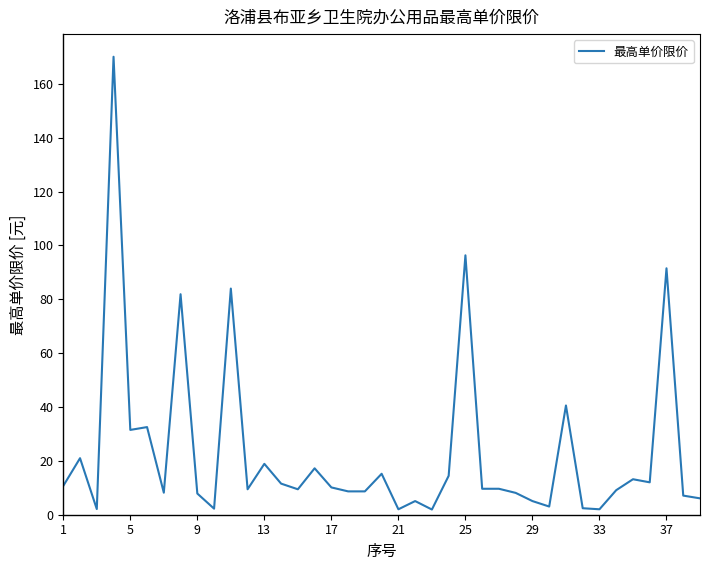

What is the difference between the maximum and minimum values?

168.2